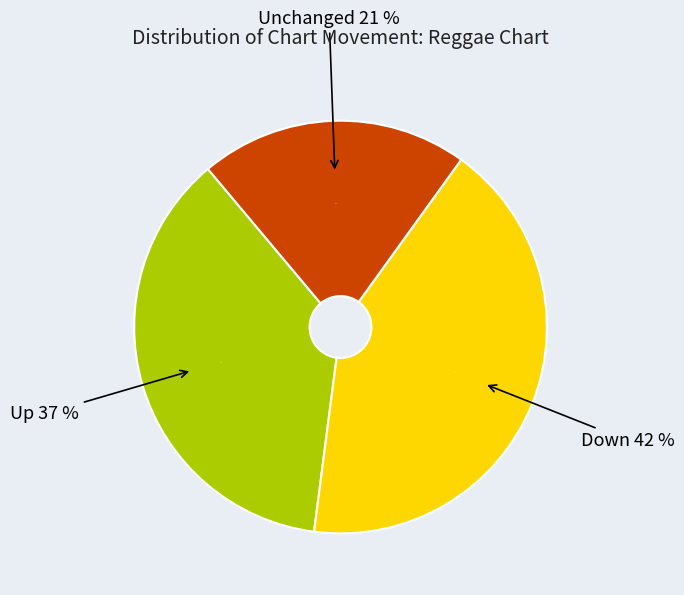

Is there any slice that represents more than half of the pie?

No